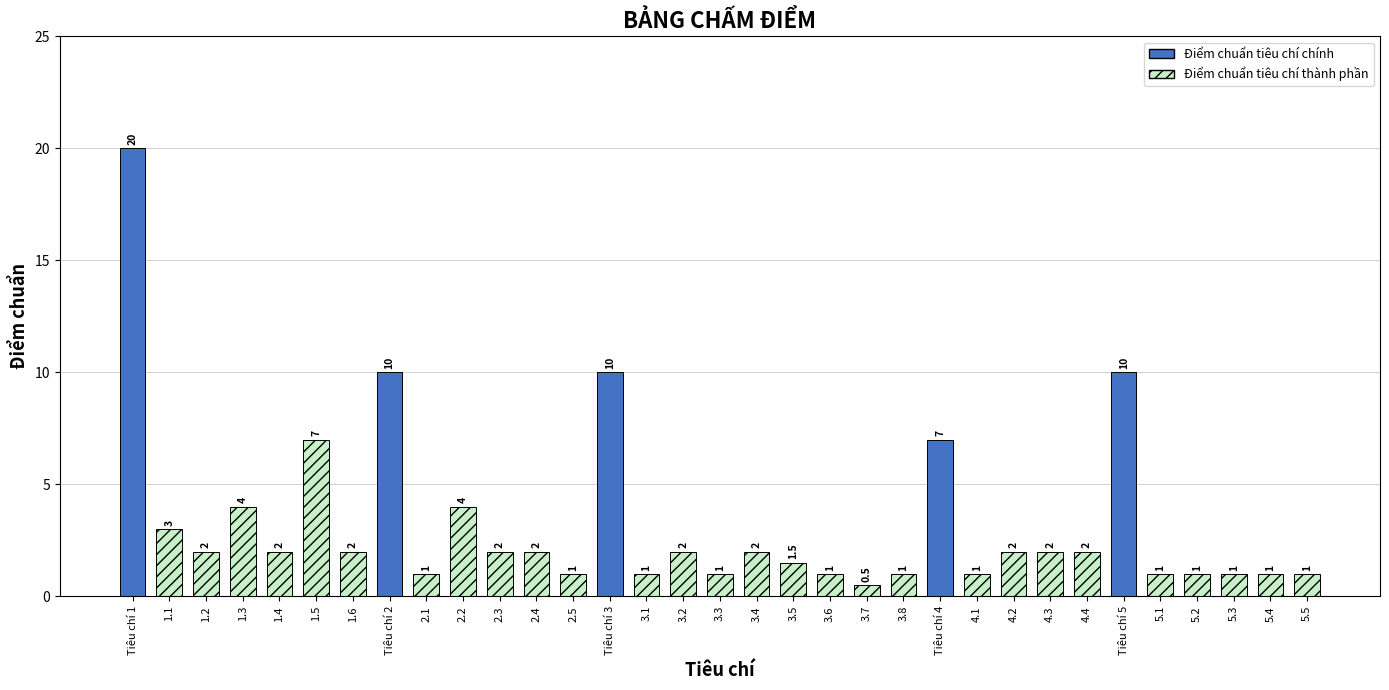

What is the ratio of the value at 5.2 to the value at 4.3?

0.5